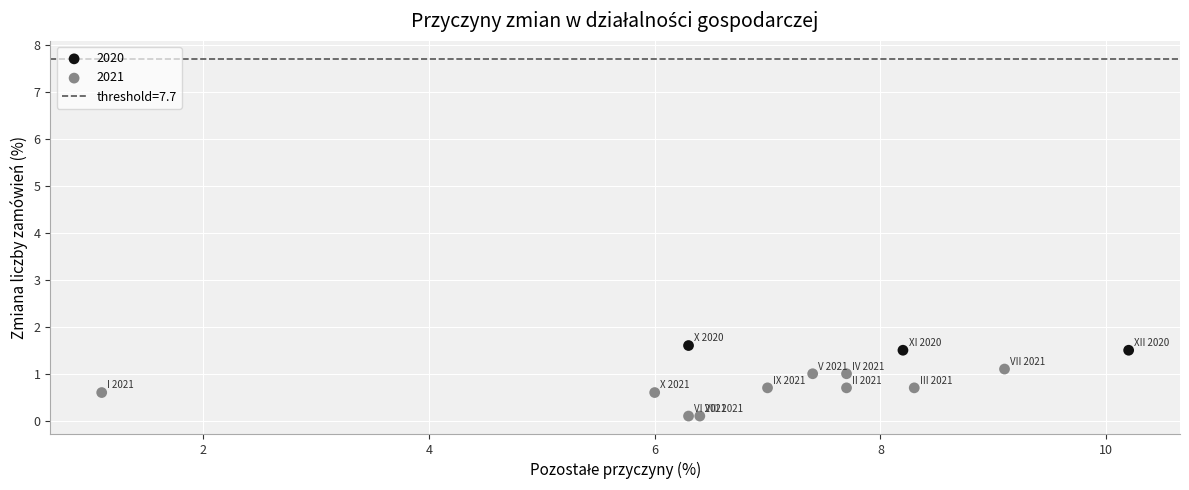

Which series reaches the maximum Y coordinate?

2020